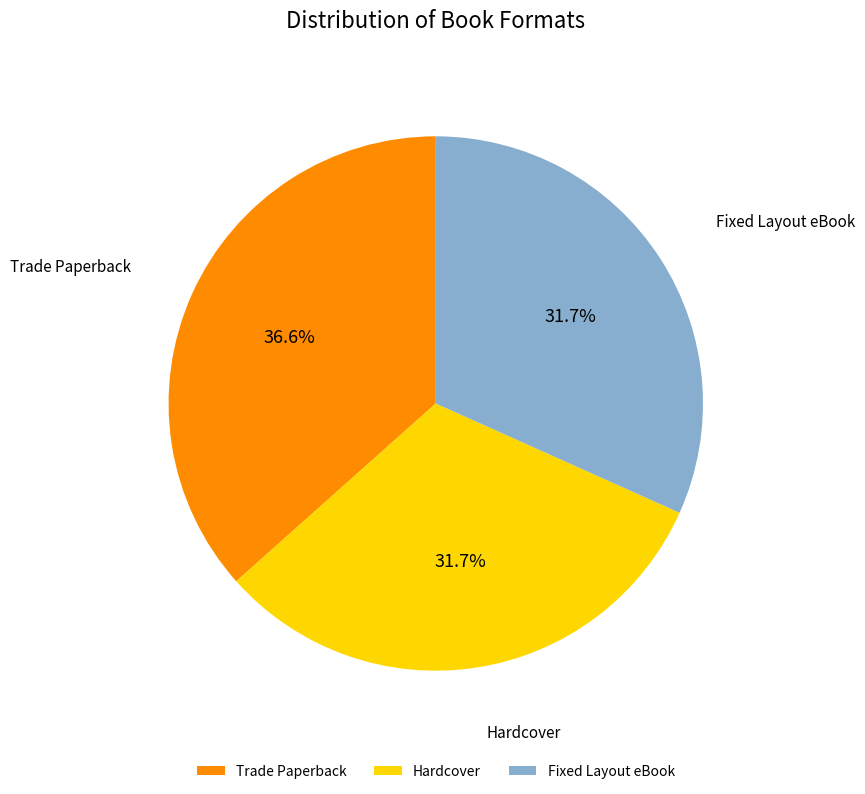

What is the ratio of the value at Trade Paperback to the value at Hardcover?

1.2